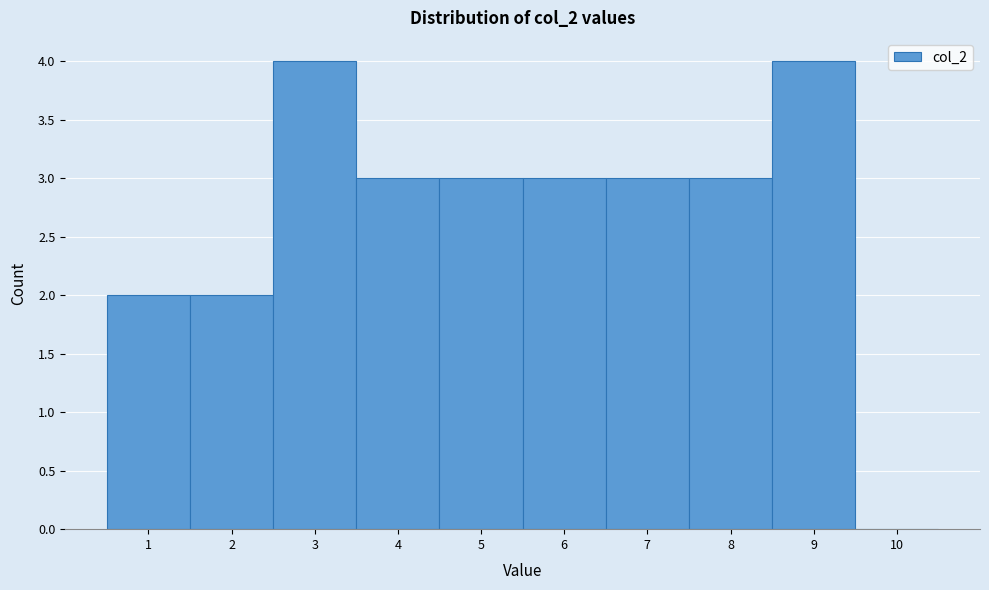

Reading left to right, transcribe this chart: for each bar, give the range it covers on the x-axis and its height. The values are not printed on the chart, so give them approximately, as read against the axis.

0.5 to 1.5: 2
1.5 to 2.5: 2
2.5 to 3.5: 4
3.5 to 4.5: 3
4.5 to 5.5: 3
5.5 to 6.5: 3
6.5 to 7.5: 3
7.5 to 8.5: 3
8.5 to 9.5: 4
9.5 to 10.5: 0